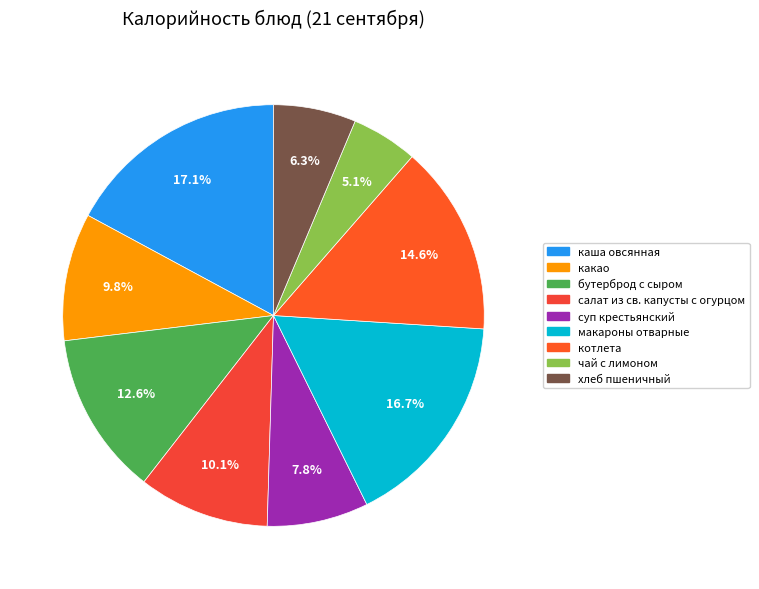

Which slice is the largest?

каша овсянная